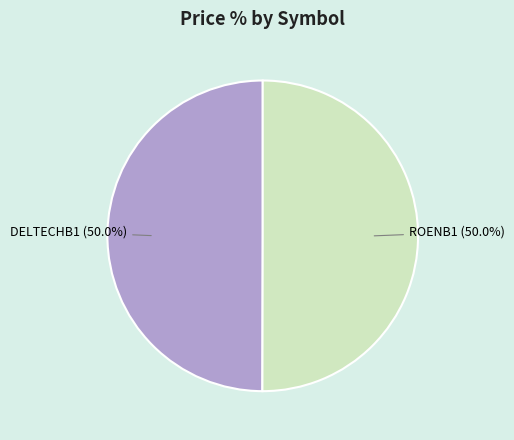

Approximately how many times larger is the value at ROENB1 compared to DELTECHB1?

1.0